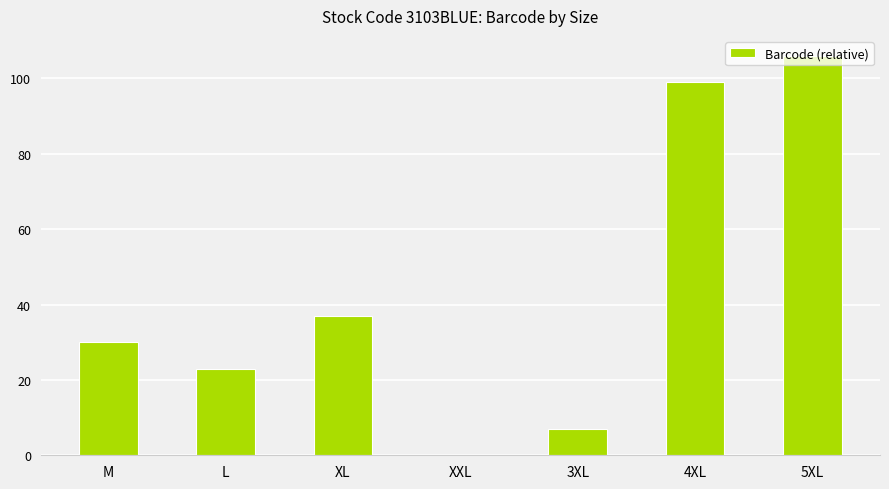

Reading left to right, what are all the values shown in this chart?

M=30	L=23	XL=37	XXL=0	3XL=7	4XL=99	5XL=106